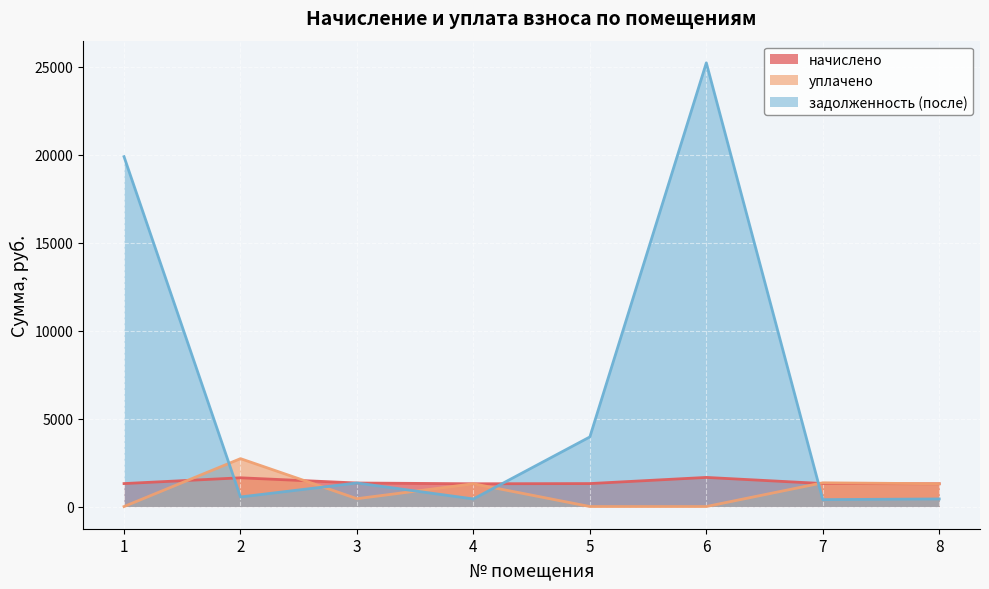

How many data points does each series have?

8